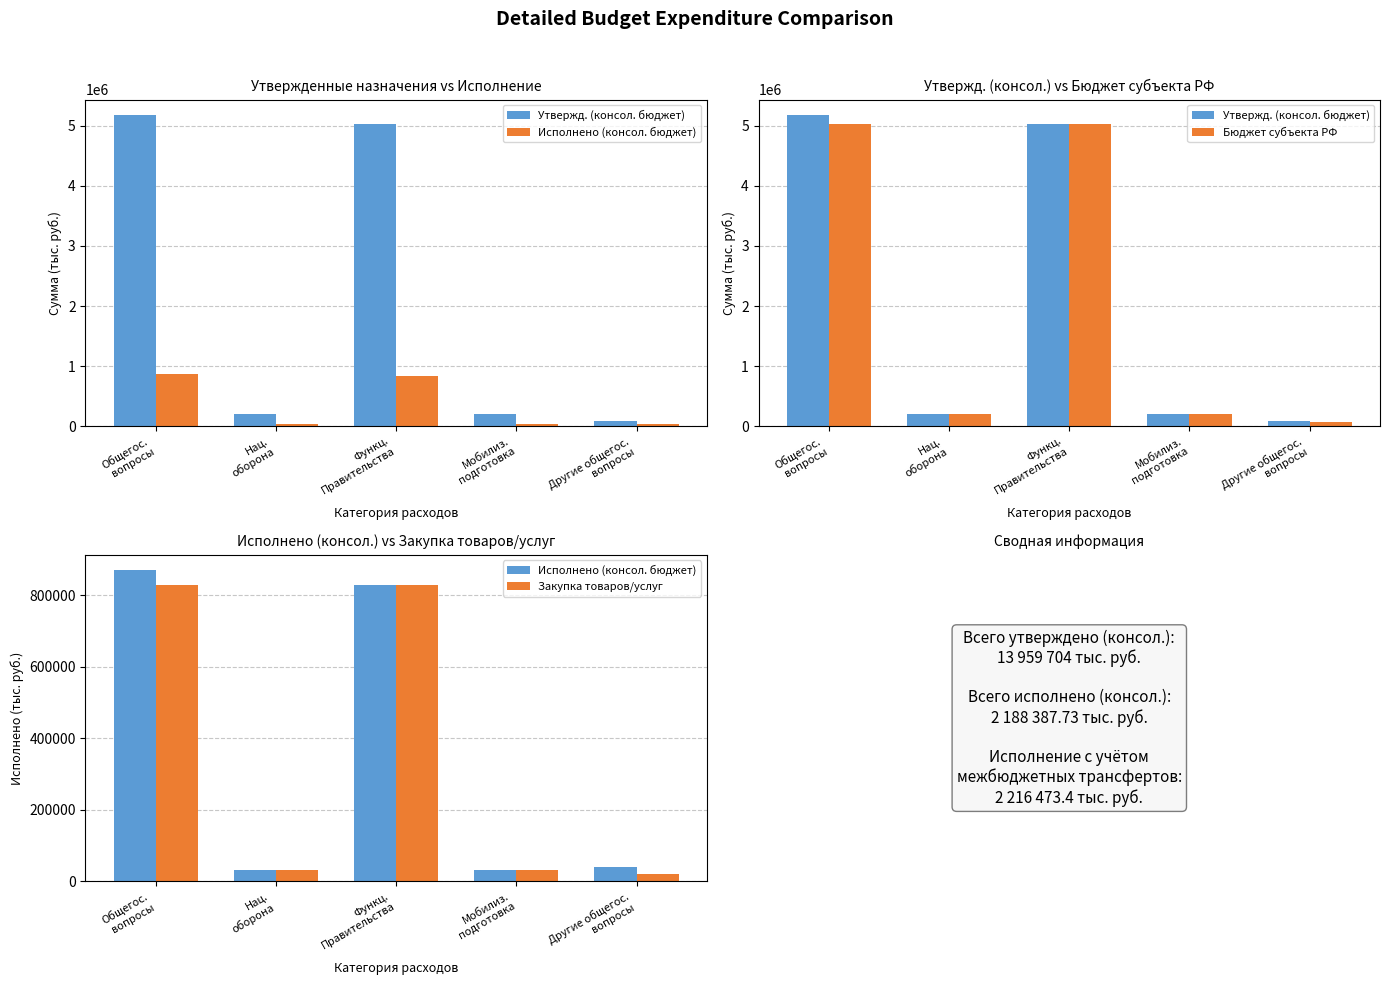

Between Нац.
оборона and Другие общегос.
вопросы, which is larger?

Нац.
оборона